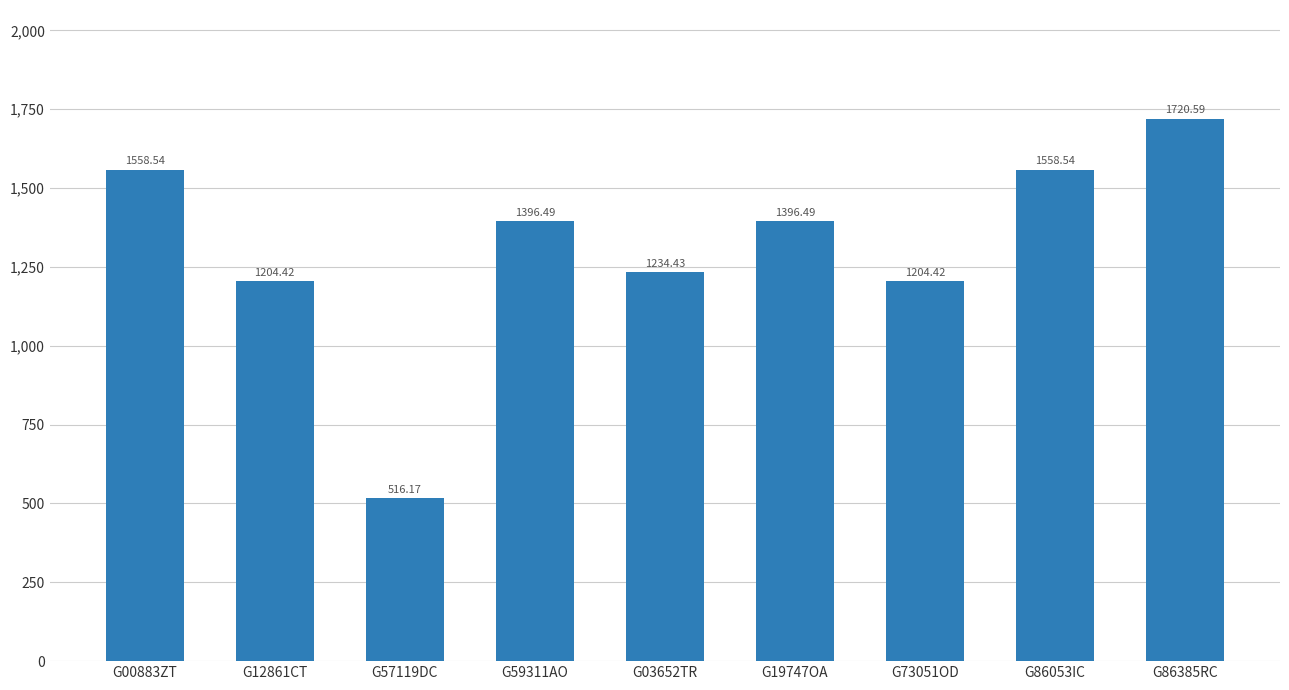

What is the sum of the values at G73051OD and G57119DC?

1720.6